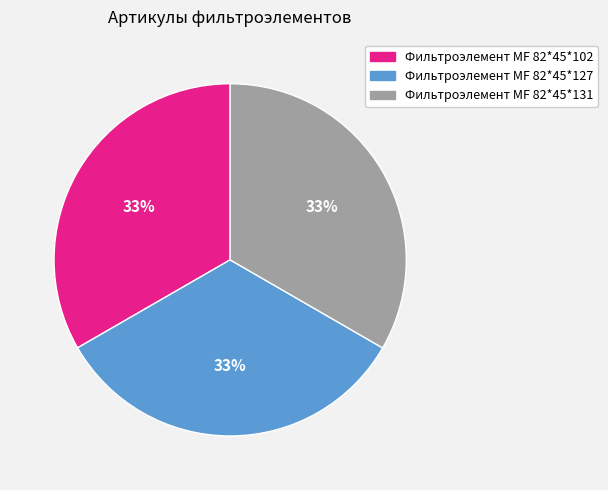

Approximately how many times larger is the value at Фильтроэлемент МF 82*45*102 compared to Фильтроэлемент МF 82*45*131?

1.0